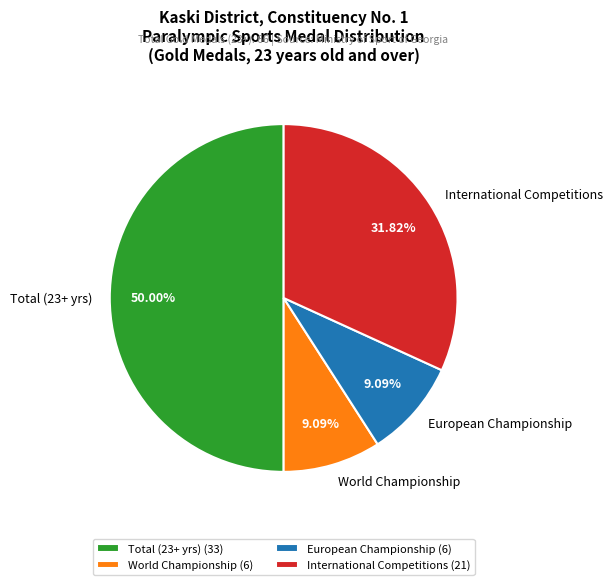

Does European Championship represent more than half of the total?

No